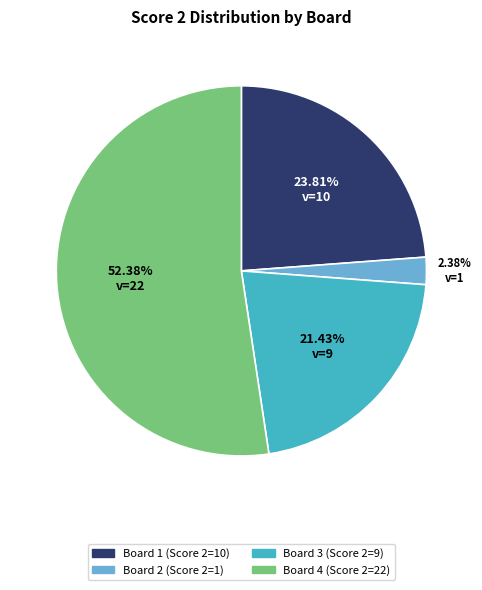

To the nearest percent, what percentage of the pie is Board 3?

21%